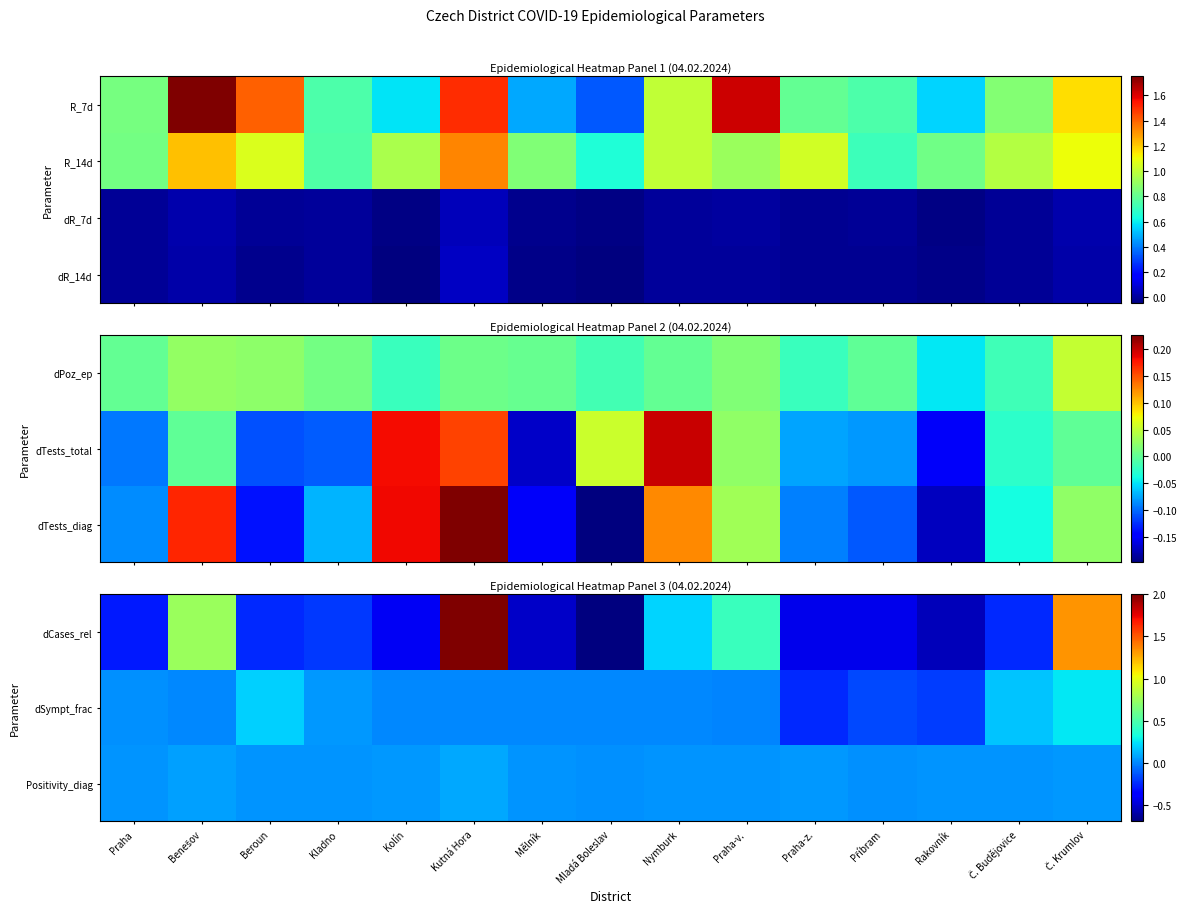

What is the difference between the highest and lowest values at Mladá Boleslav?

0.7